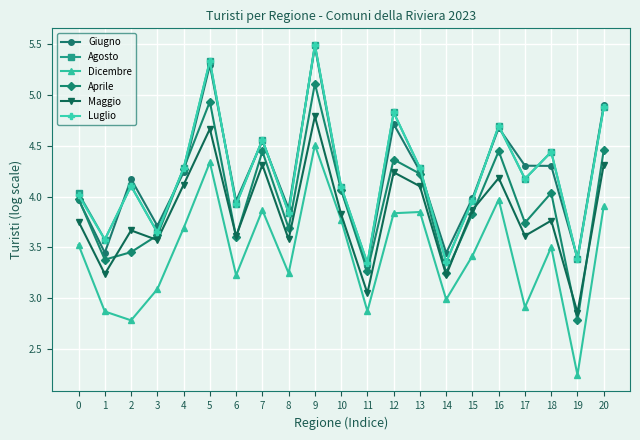

How many data points does each series have?

21